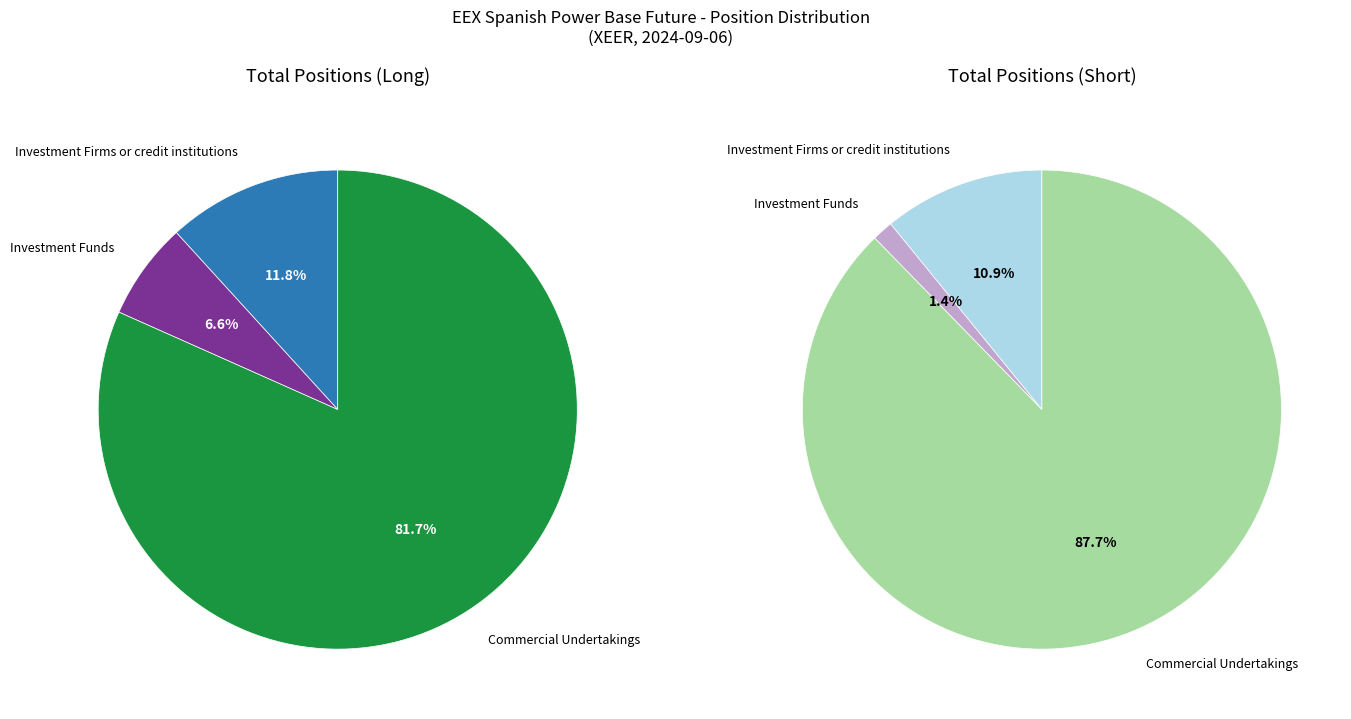

Which category has the smallest portion of the pie?

Investment Funds